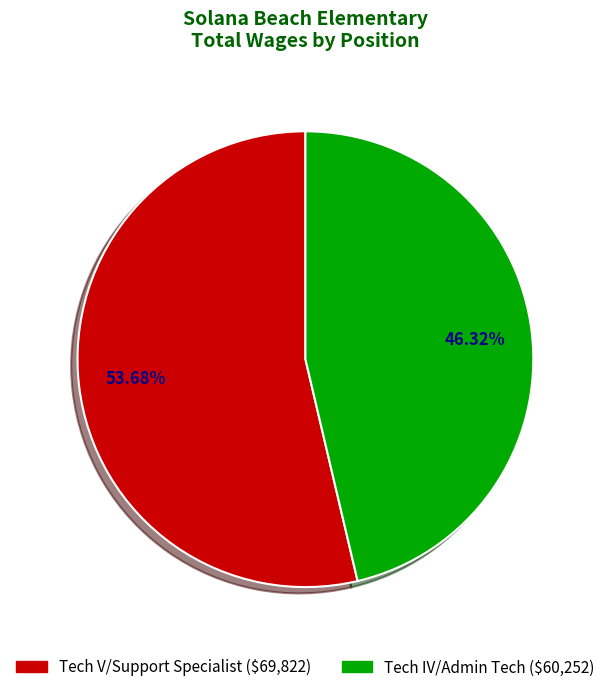

Is the sum of Tech IV/Admin Tech and Tech V/Support Specialist greater than half?

Yes